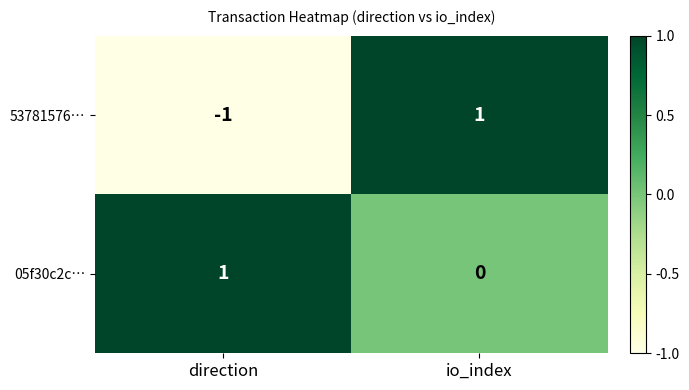

Rank the series by their average value, from lowest to highest.

53781576…, 05f30c2c…